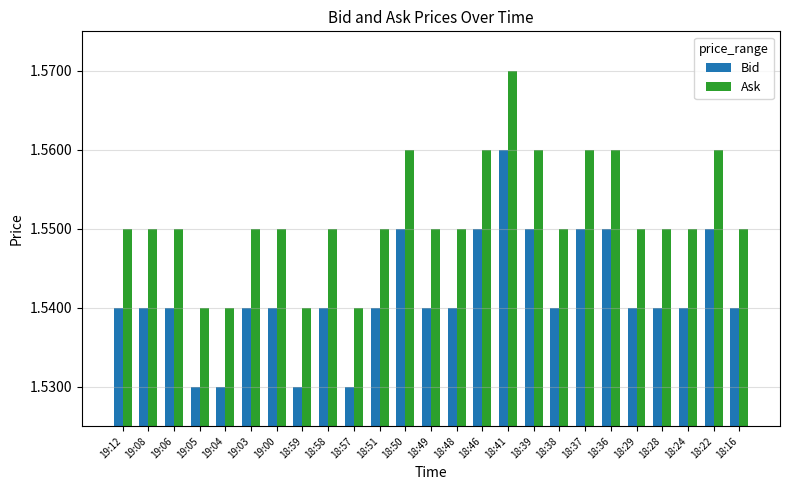

At how many categories does at least one series exceed 1?

25